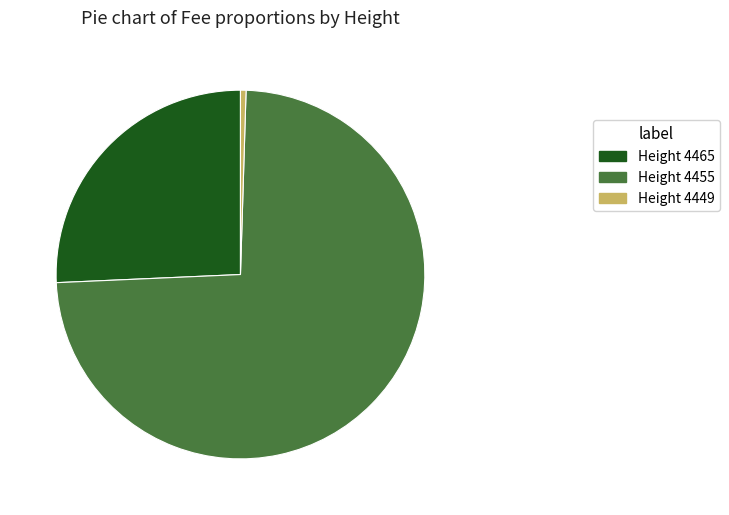

Is there any slice that represents more than half of the pie?

Yes